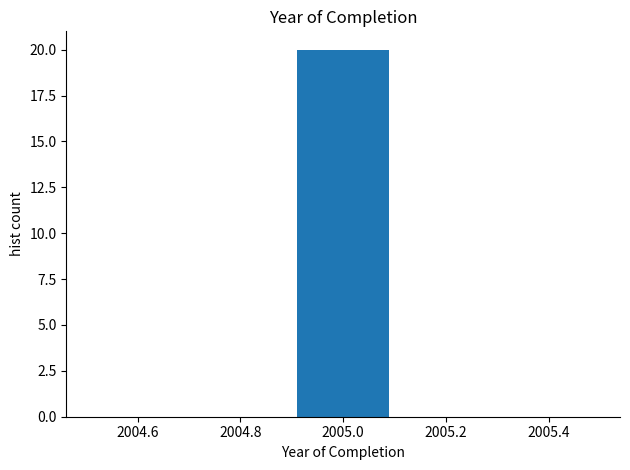

Reading left to right, transcribe this chart: for each bar, give the range it covers on the x-axis and its height. The values are not printed on the chart, so give them approximately, as read against the axis.

2004.5 to 2004.7: 0
2004.7 to 2004.9: 0
2004.9 to 2005.1: 20
2005.1 to 2005.3: 0
2005.3 to 2005.5: 0